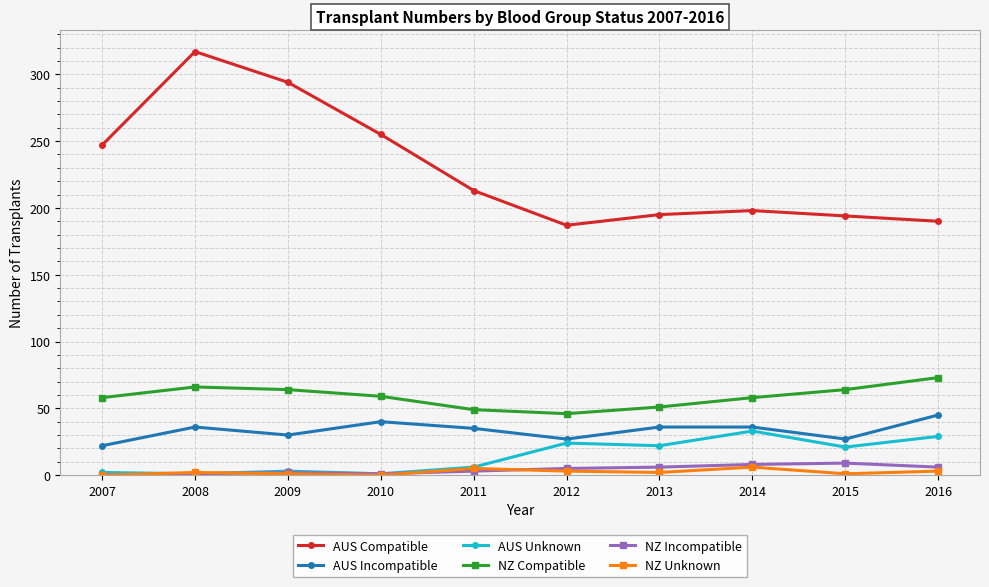

Which series has the largest range (max minus min)?

AUS Compatible